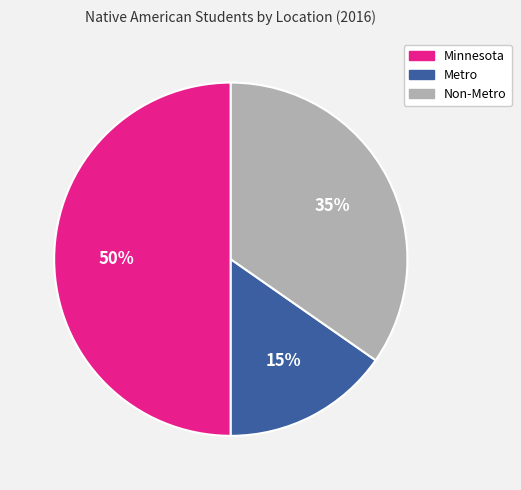

To the nearest percent, what is the combined percentage of Non-Metro and Metro?

50%